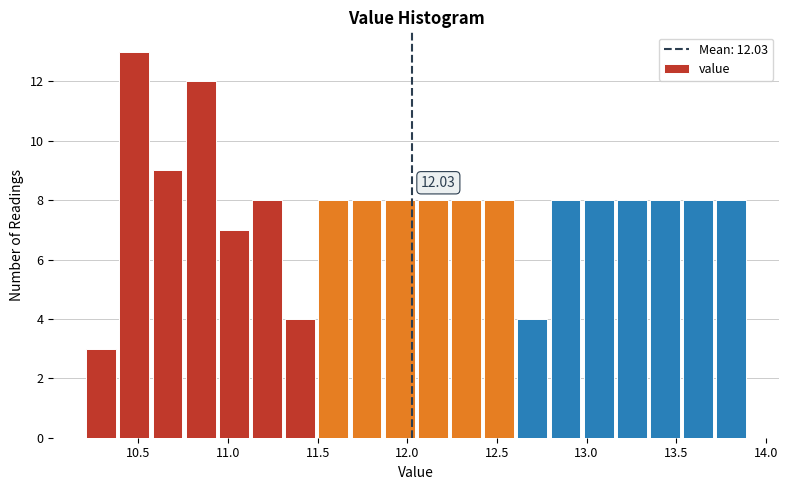

Around what value on the x-axis is the tallest bar? Give the approximate position of its centre, as read against the axis.

10.50